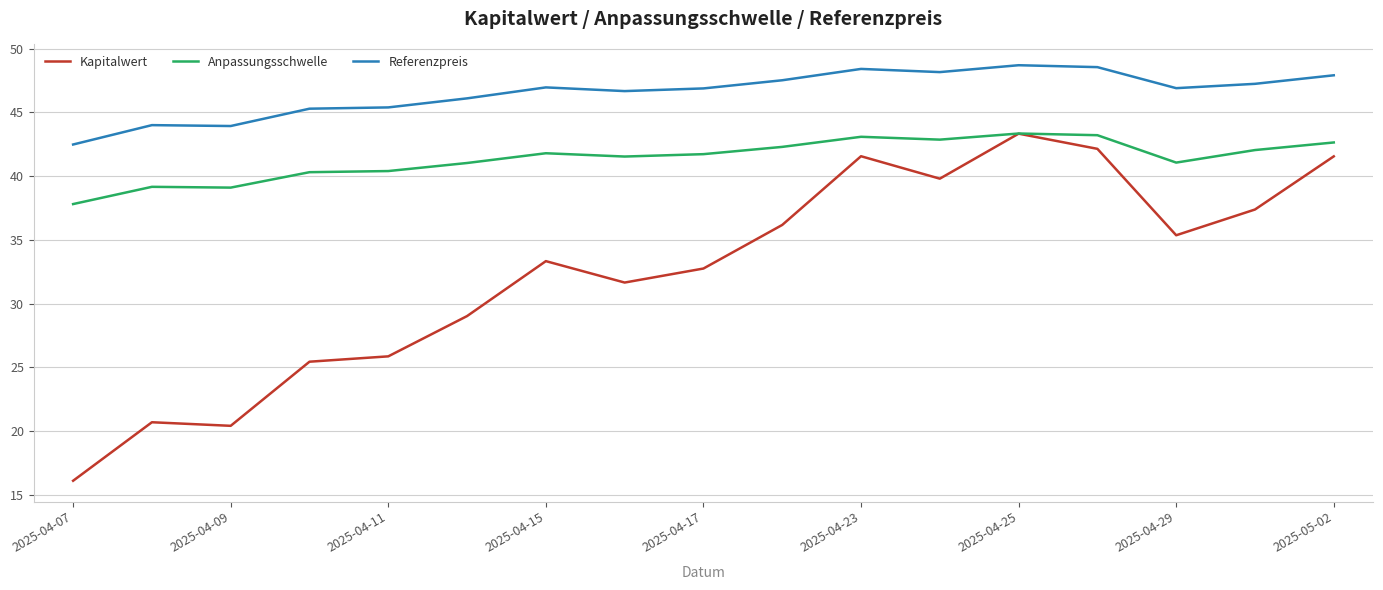

What is the maximum value for Anpassungsschwelle?

43.3